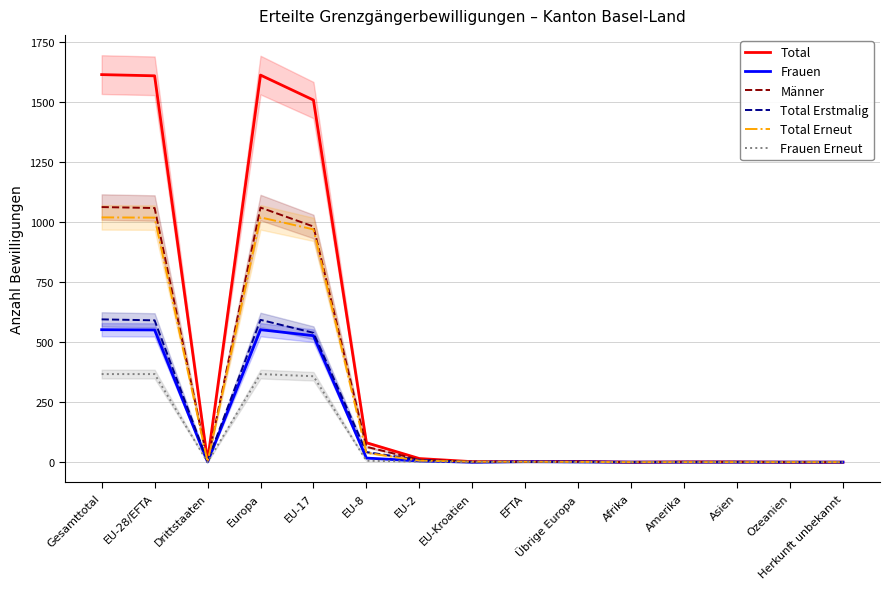

Which series has the largest total across all categories?

Total